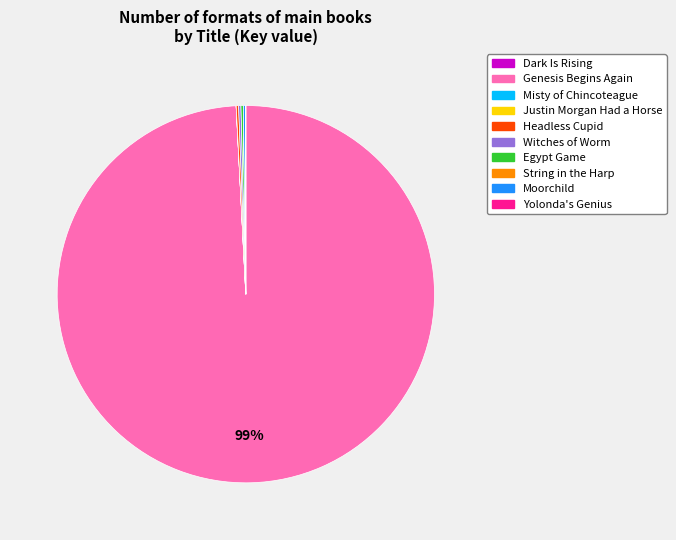

Does Genesis Begins Again account for over 50% of the chart?

Yes